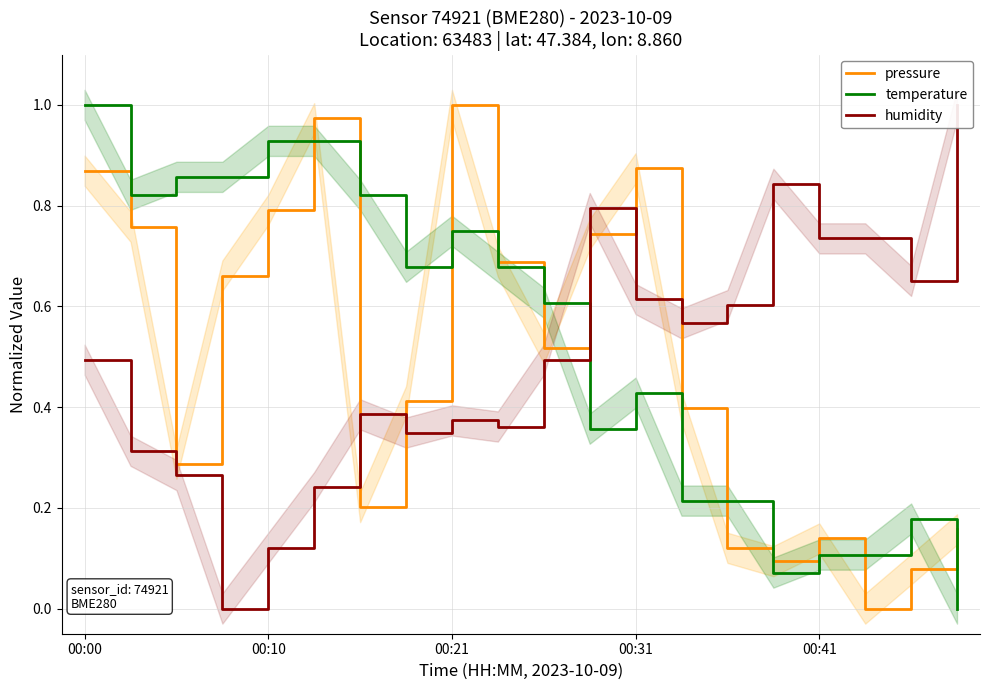

Which series has the widest spread of values?

pressure